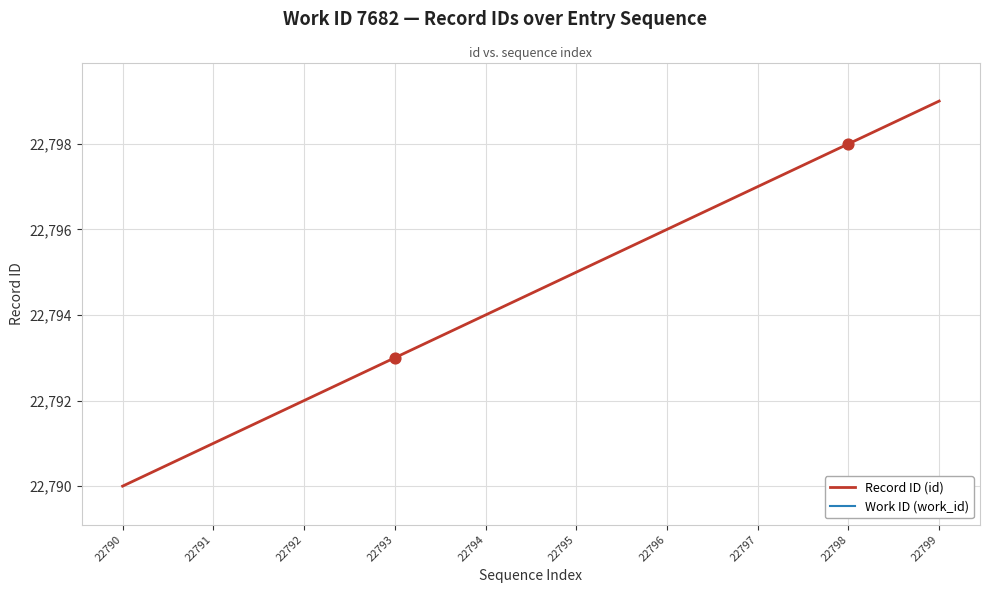

What is the total value across all series at 22790?

30472.0